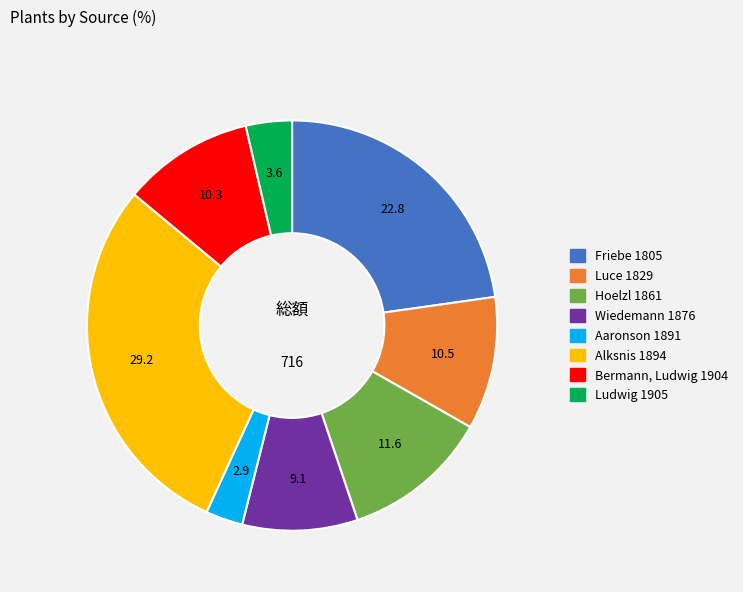

How many segments does this pie chart have?

8